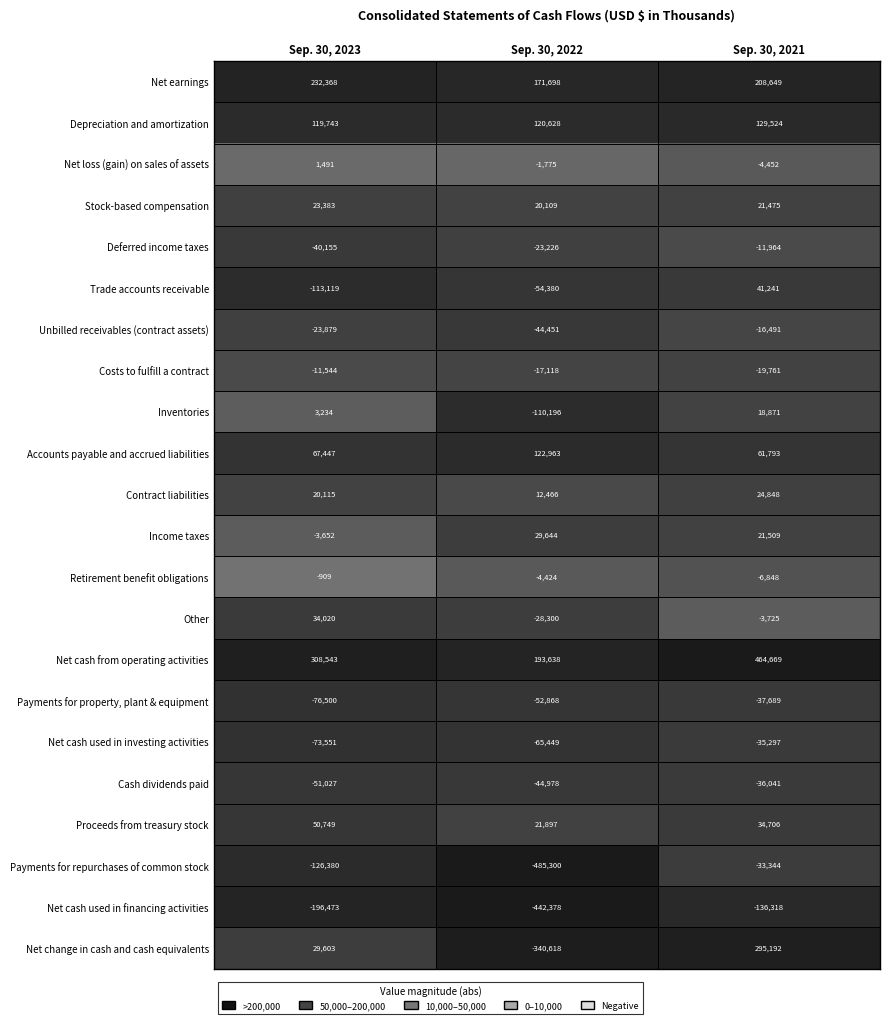

Which series changed the most between Sep. 30, 2023 and Sep. 30, 2022?

Net change in cash and cash equivalents